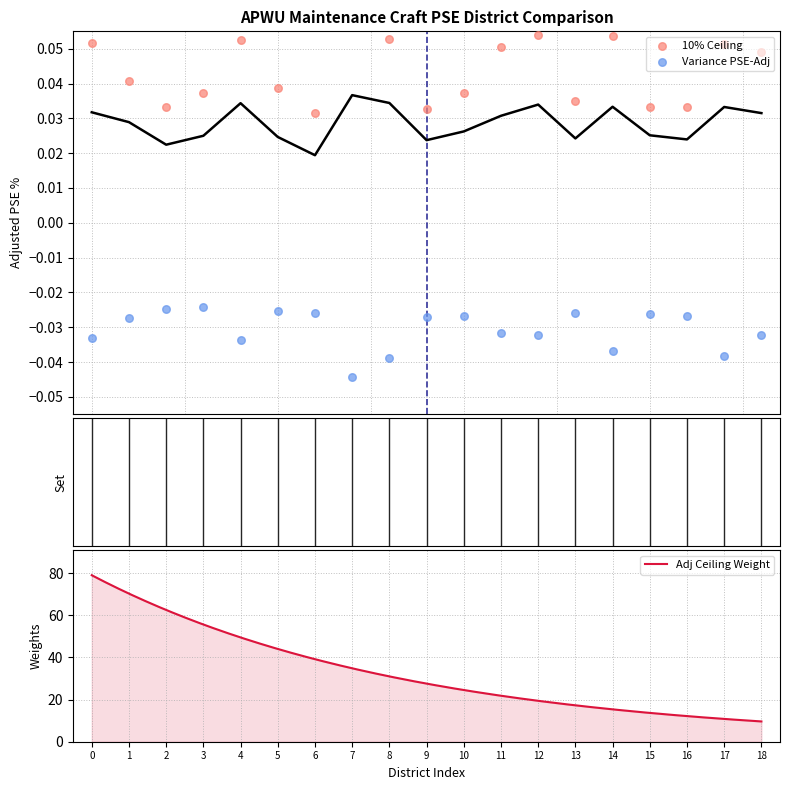

At how many categories does at least one series exceed 0?

19